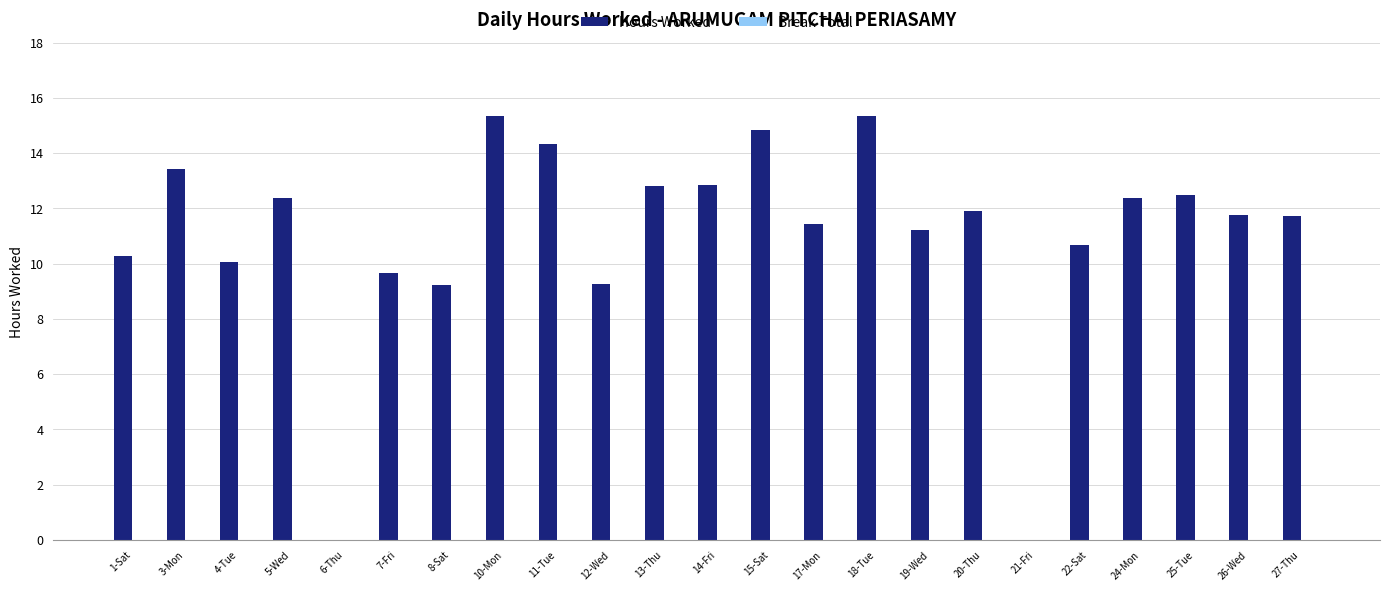

Is it true that the value at 25-Tue is 12.5?

True